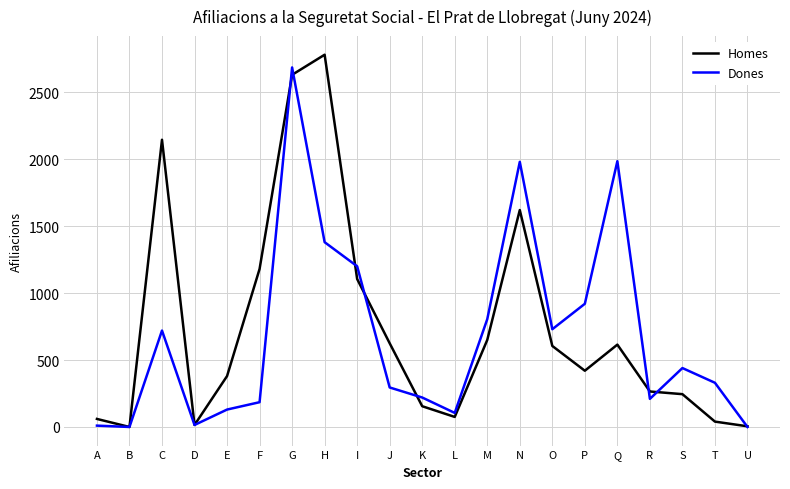

At which category does the chart reach its peak across all series?

H